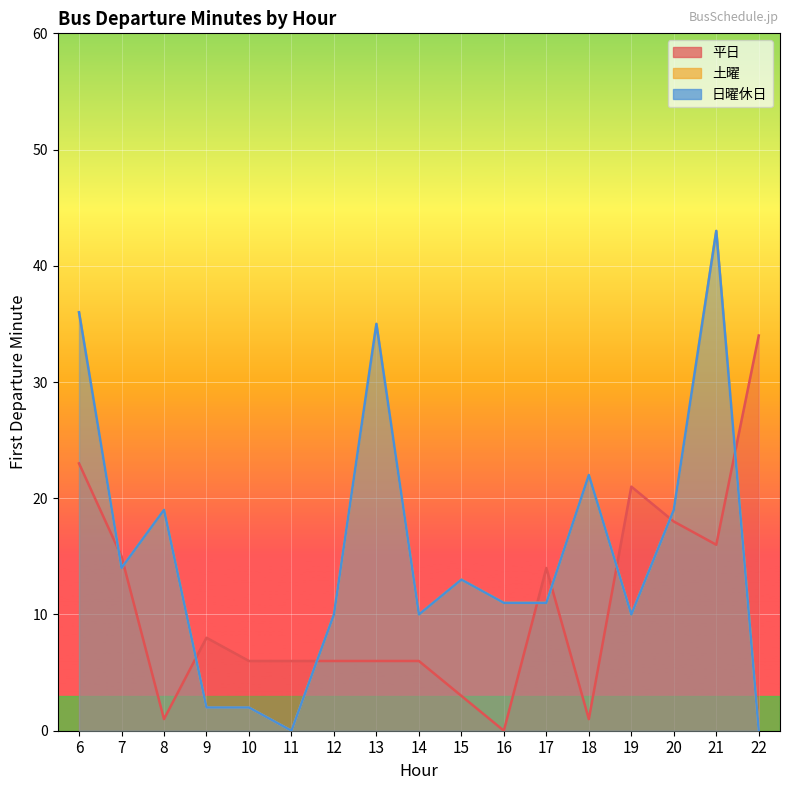

Count the number of categories in the chart.

17